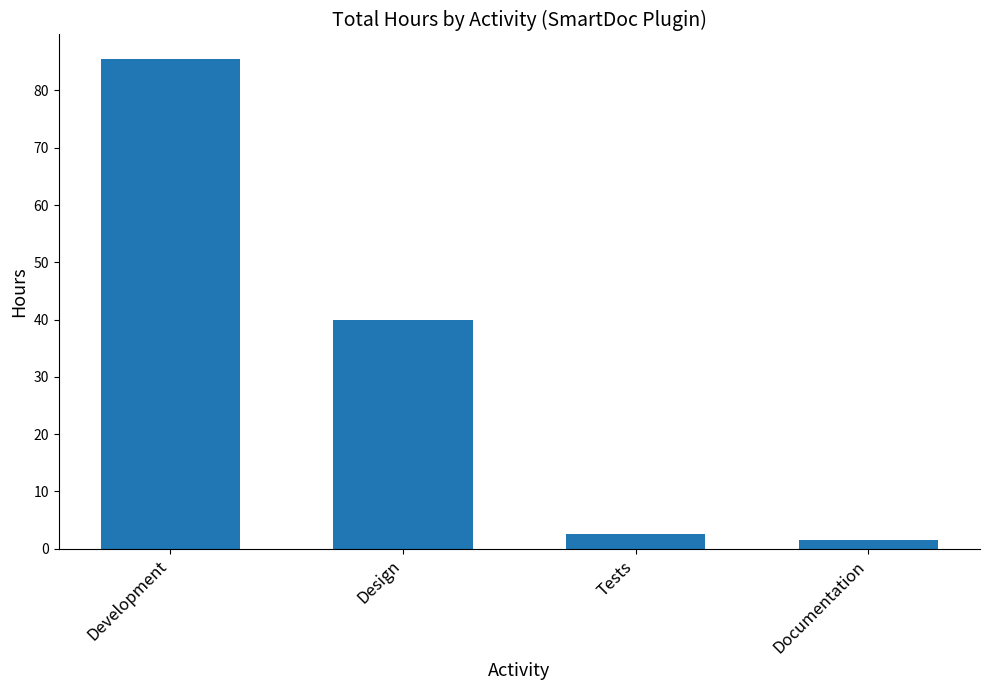

Which has a higher value, Development or Design?

Development